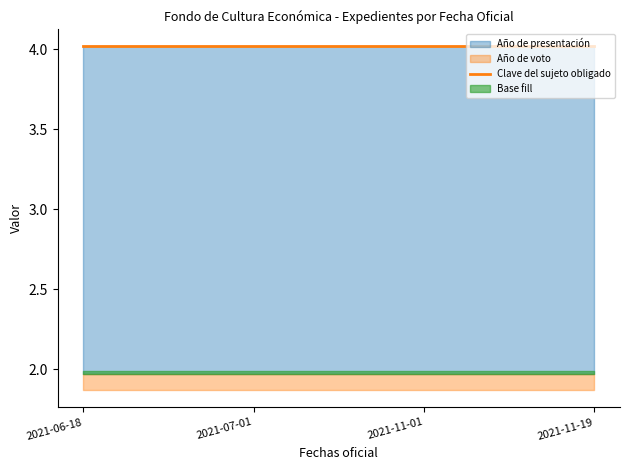

True or false: Clave del sujeto obligado and Año de presentación cross at least once.

False